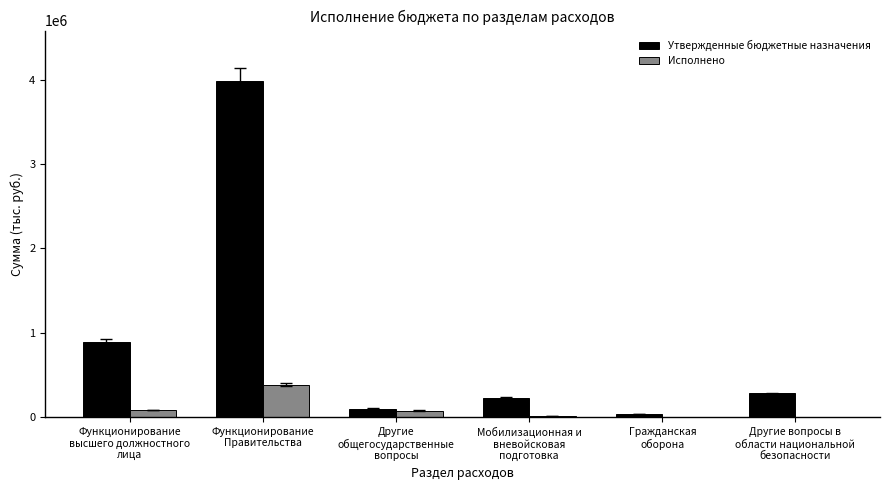

What is the greatest value displayed?

3983700.0